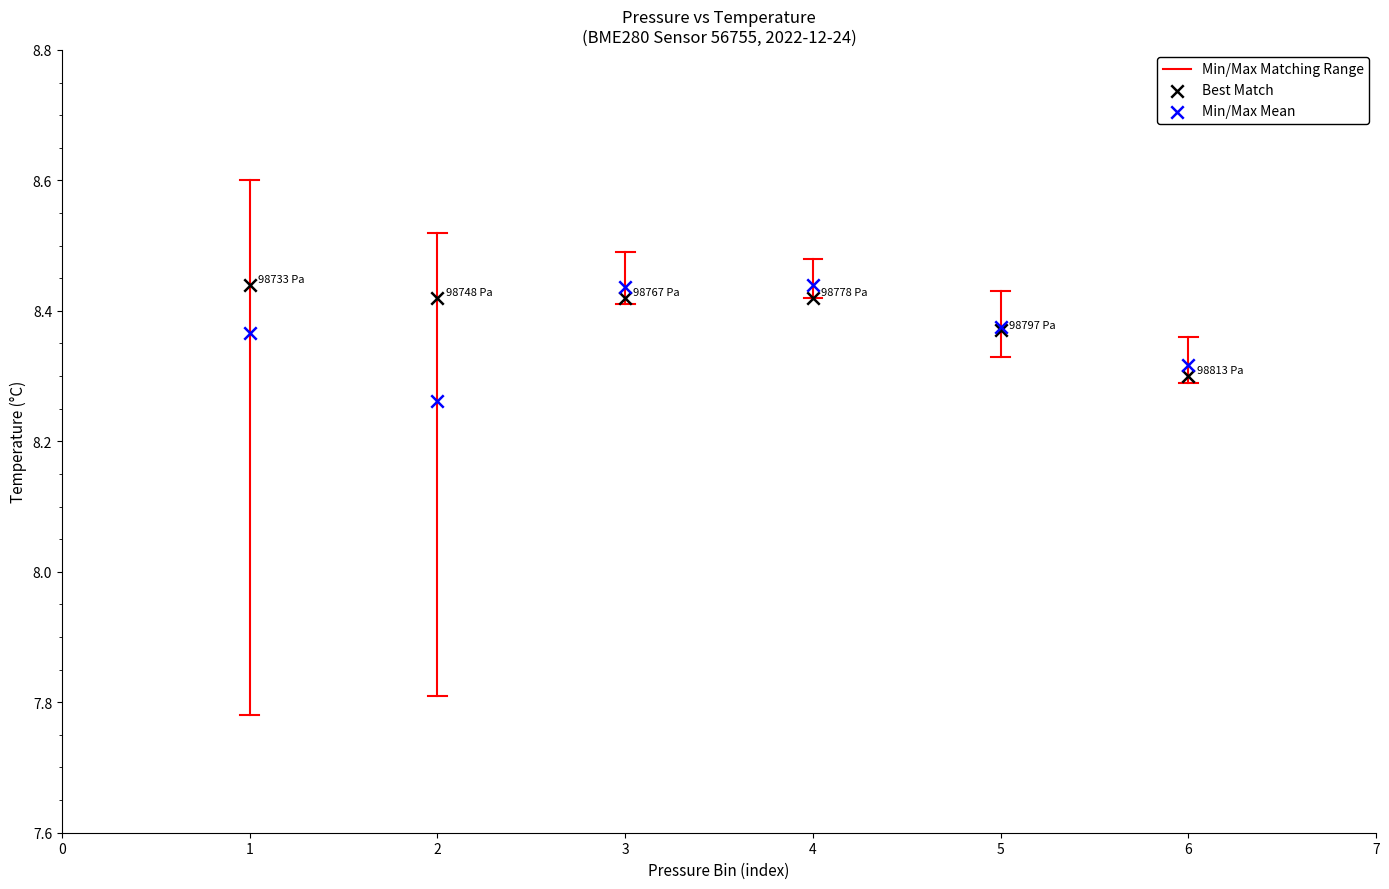

Which series has the widest spread of Y values?

Min/Max Mean